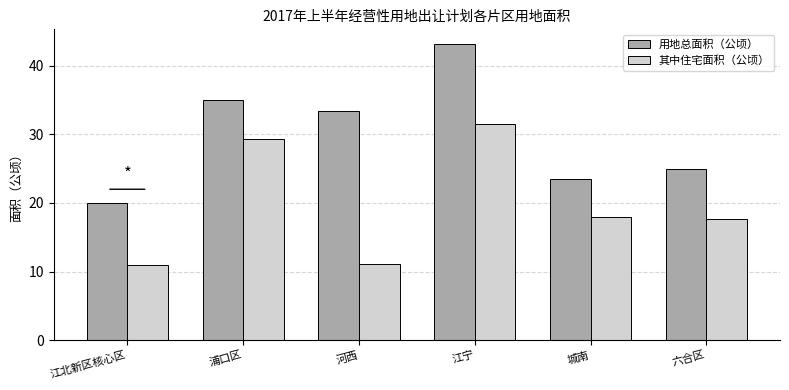

How many values in the 用地总面积（公顷） series are below 33?

3